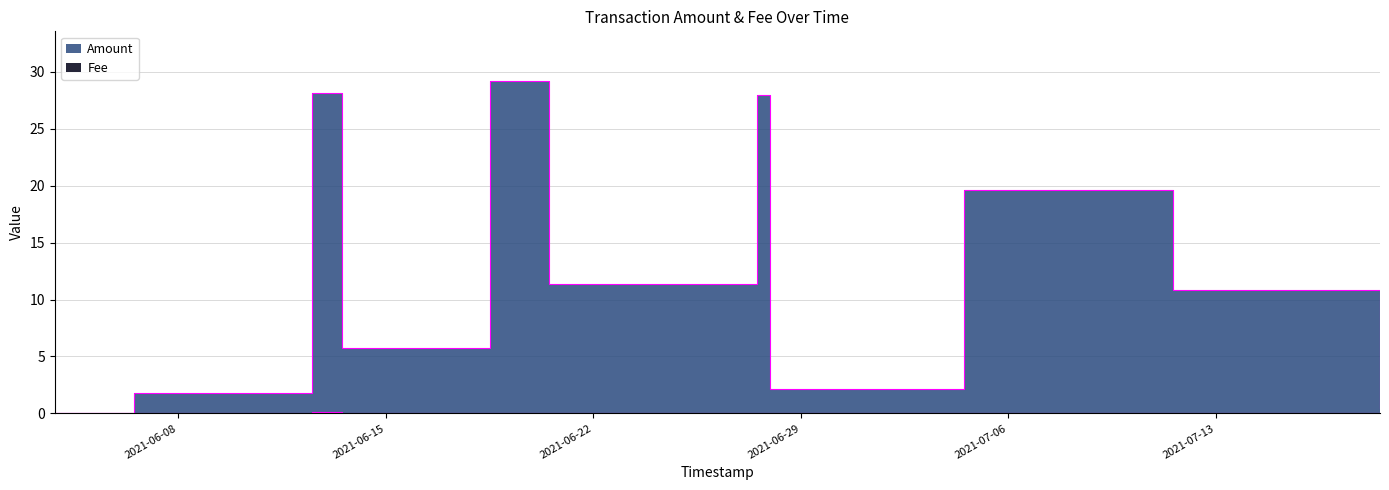

At which category does Fee reach its first local peak?

2021-06-12 12:09:03